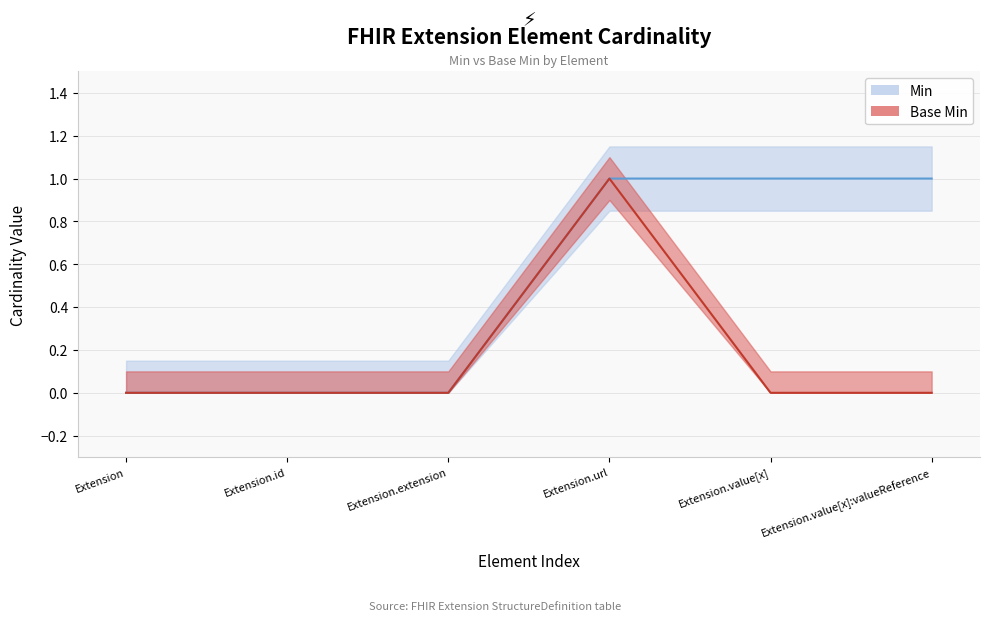

Which series has the largest total across all categories?

Min